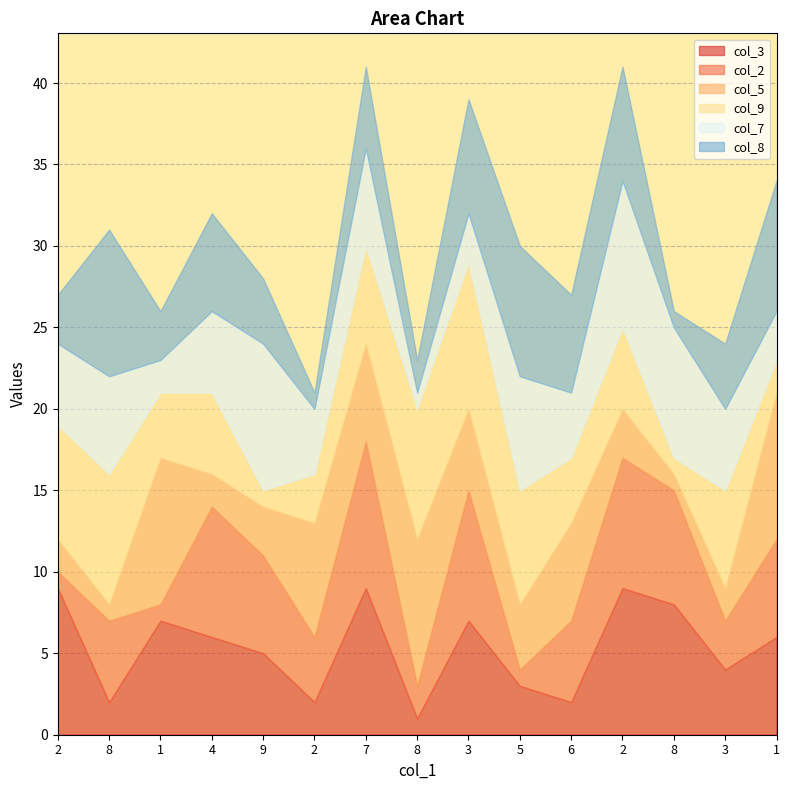

At 8, list the series in order from largest to smallest.

col_8, col_9, col_7, col_2, col_3, col_5